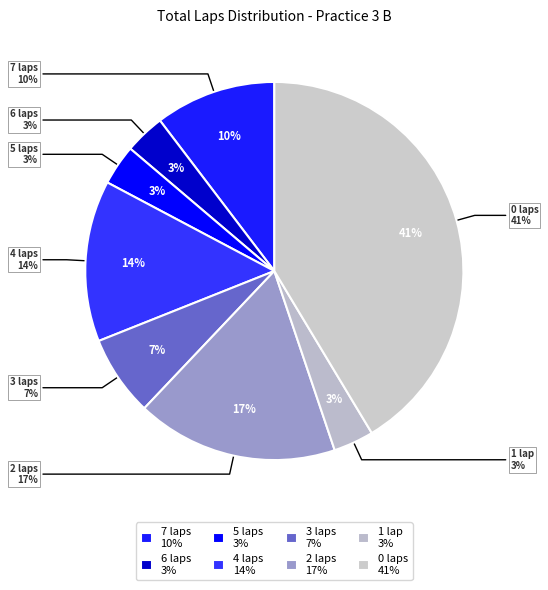

Rank the categories by value from highest to lowest.

0 laps, 2 laps, 4 laps, 7 laps, 3 laps, 6 laps, 5 laps, 1 lap